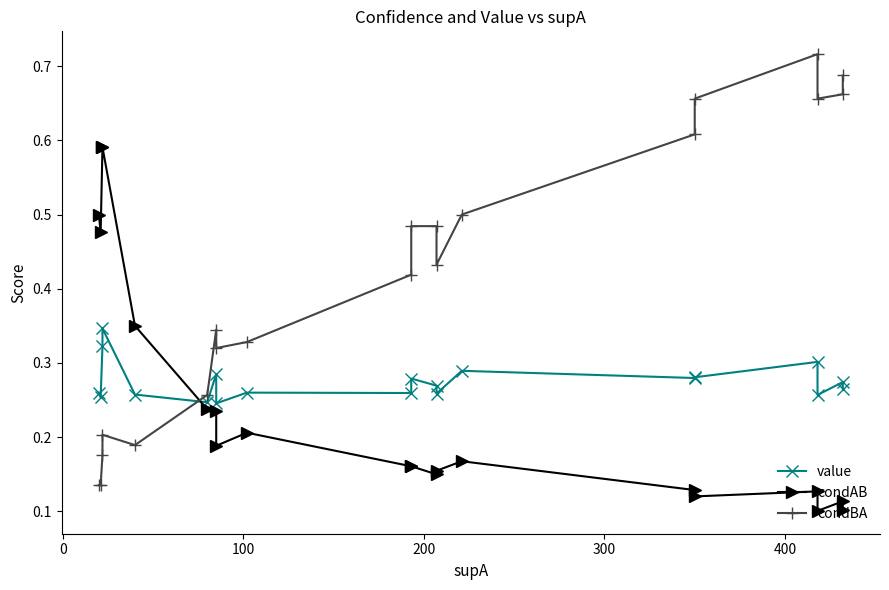

How many interior local valleys does the condBA series have?

4